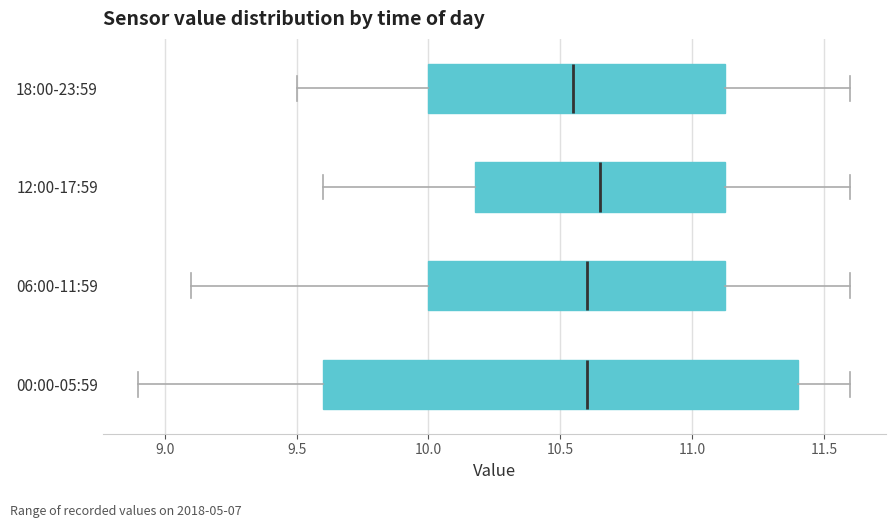

Reading bottom to top, read every box against the x-axis: the position of its median line, the range the box covers, and the ends of its whiskers. The values are not printed on the chart, so give them approximately, as read against the axis.

00:00-05:59: median 10.60, box 9.60 to 11.40, whiskers 8.90 to 11.60
06:00-11:59: median 10.60, box 10.00 to 11.15, whiskers 9.10 to 11.60
12:00-17:59: median 10.65, box 10.20 to 11.15, whiskers 9.60 to 11.60
18:00-23:59: median 10.55, box 10.00 to 11.15, whiskers 9.50 to 11.60